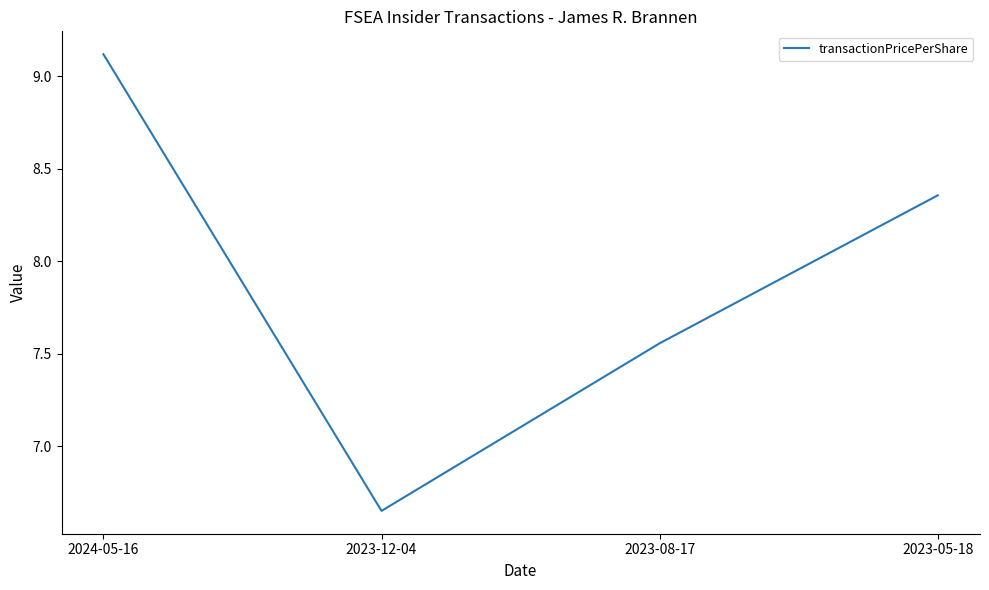

Between 2023-08-17 and 2023-12-04, which is larger?

2023-08-17